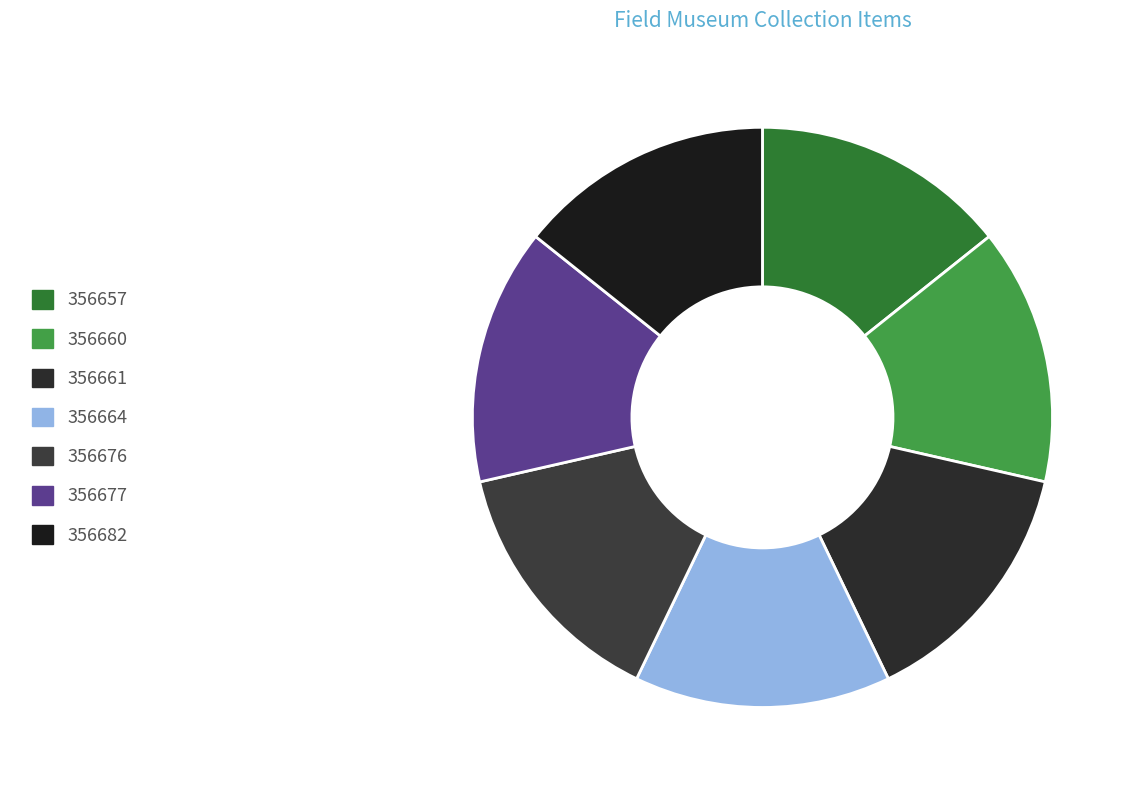

Between 356677 and 356661, which is larger?

356677